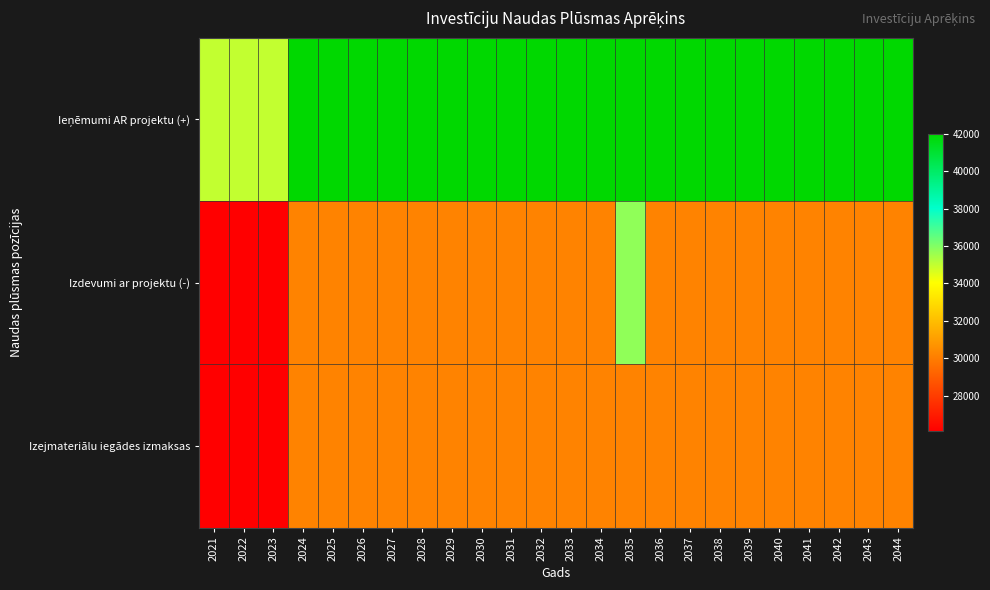

Rank the series by their maximum value, from highest to lowest.

Ieņēmumi AR projektu (+), Izdevumi ar projektu (-), Izejmateriālu iegādes izmaksas